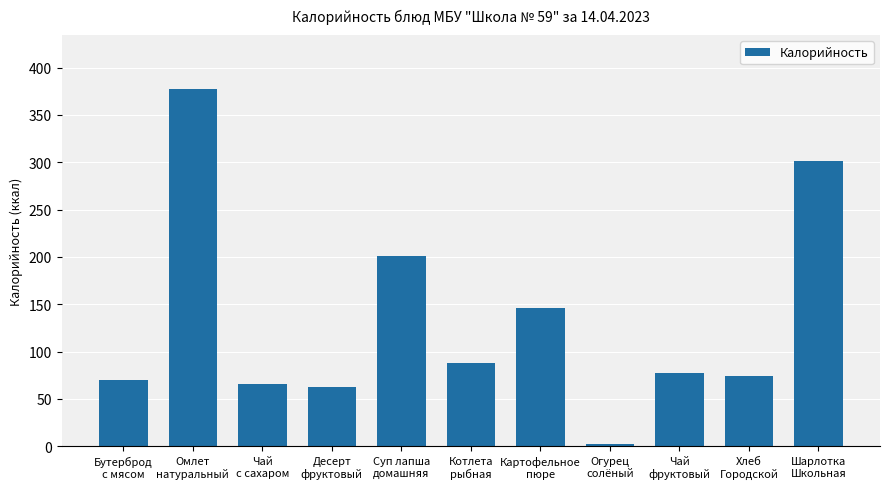

Are the bars grouped side by side (vs. stacked)?

No